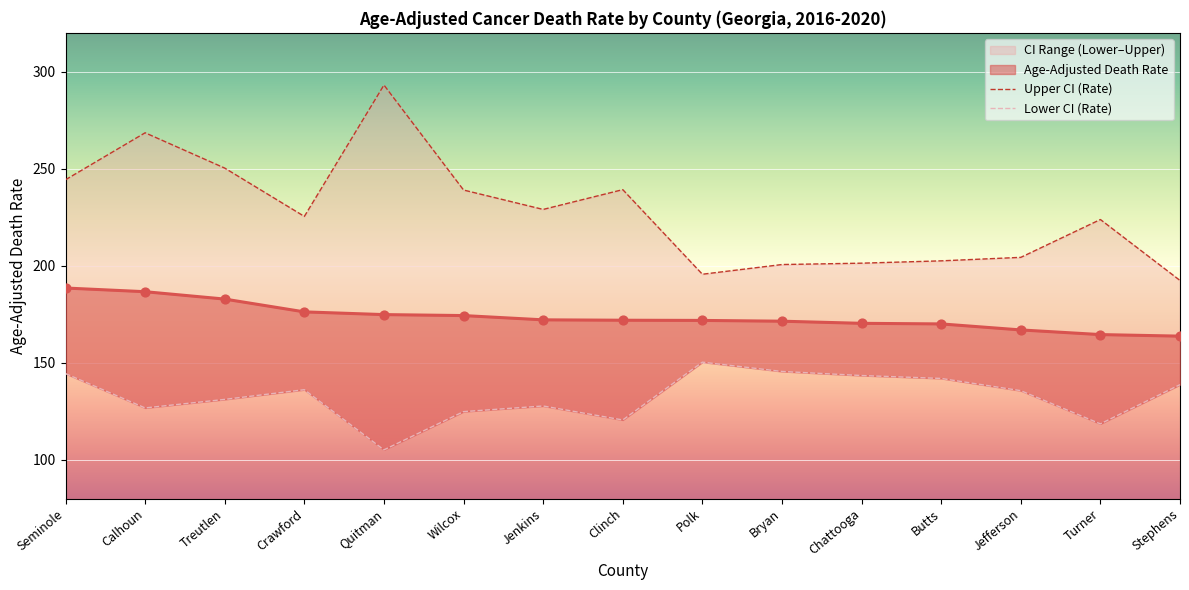

Which series has the widest spread of Y values?

Upper CI (Rate)